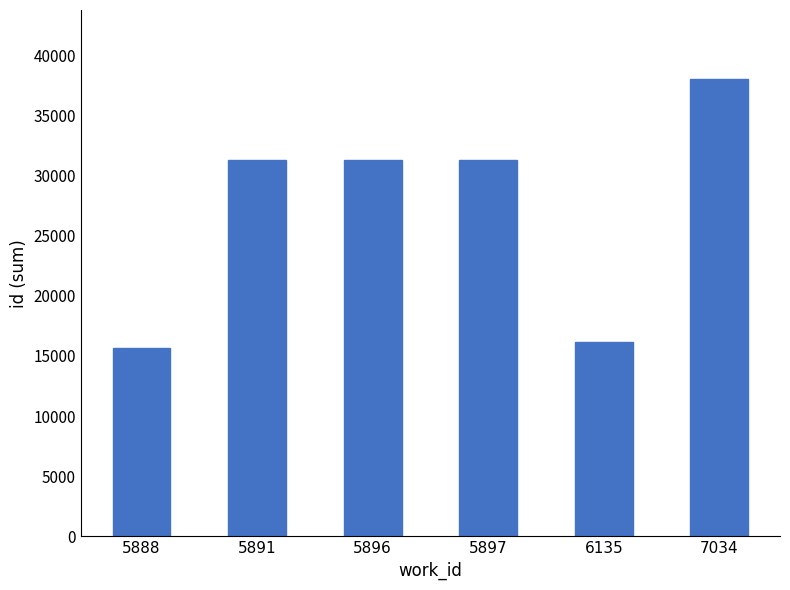

The value at 7034 is 11428. True or false?

False